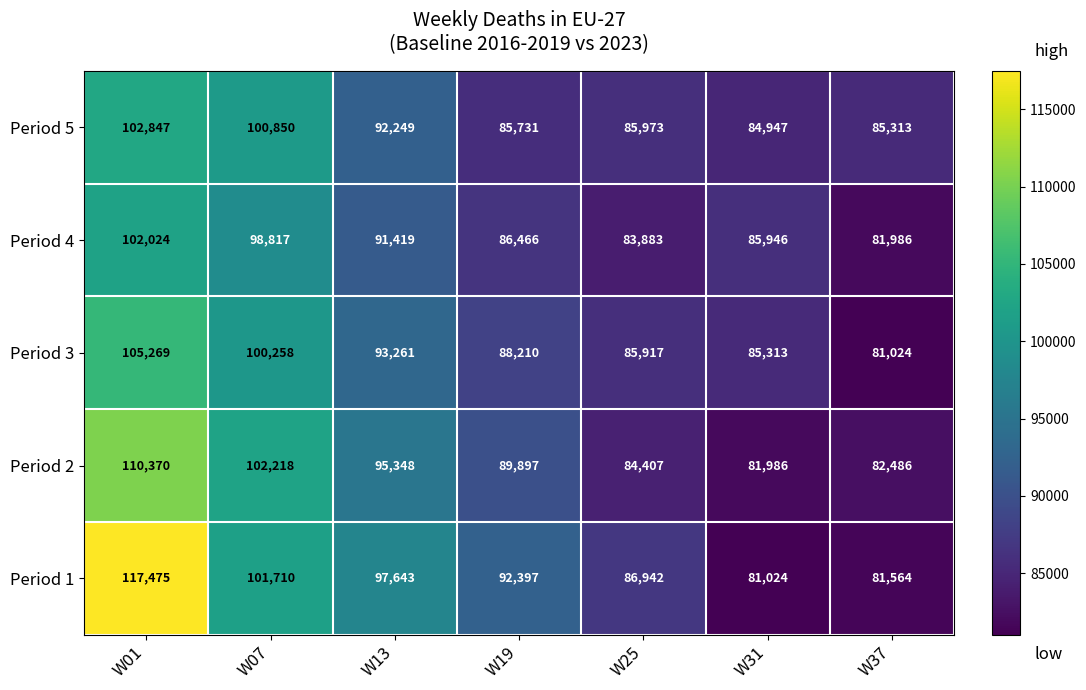

True or false: Period 3 has a value of 85313 at W31.

True